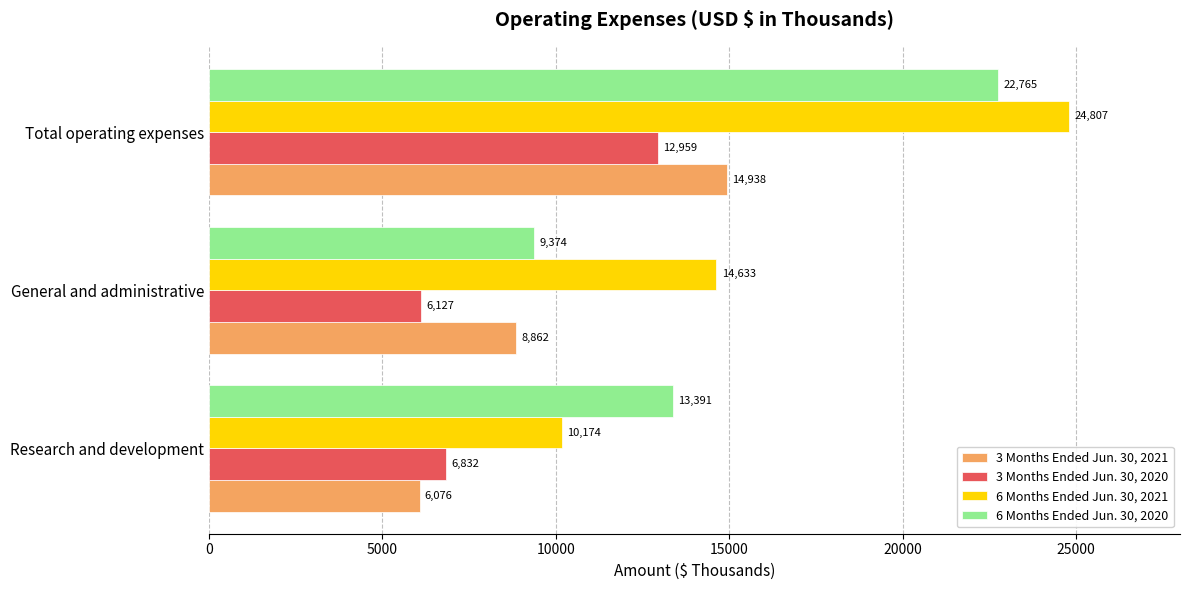

At Research and development, list the series in order from largest to smallest.

6 Months Ended Jun. 30, 2020, 6 Months Ended Jun. 30, 2021, 3 Months Ended Jun. 30, 2020, 3 Months Ended Jun. 30, 2021